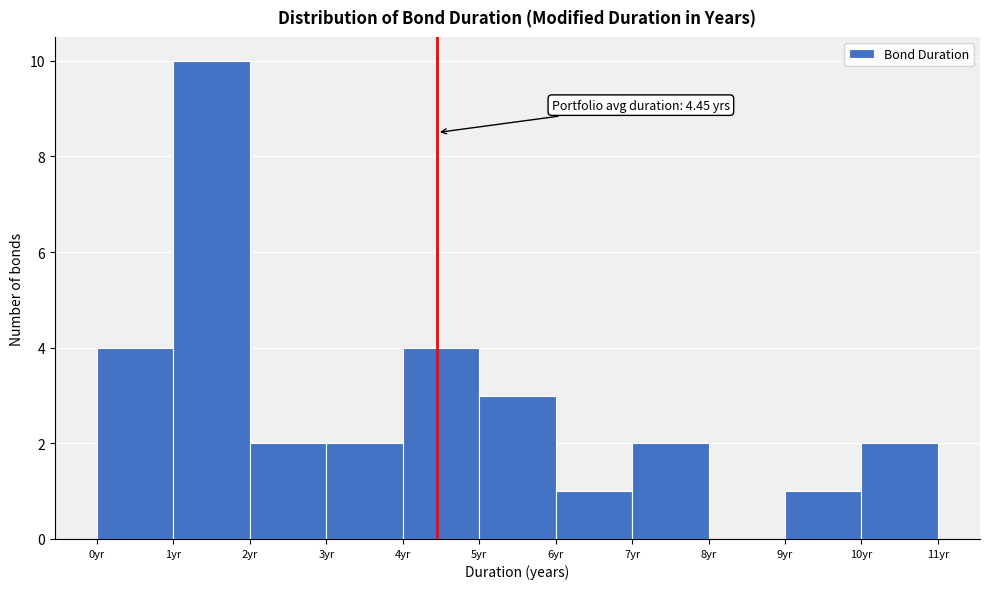

Which range on the x-axis has the tallest bar?

1 to 2